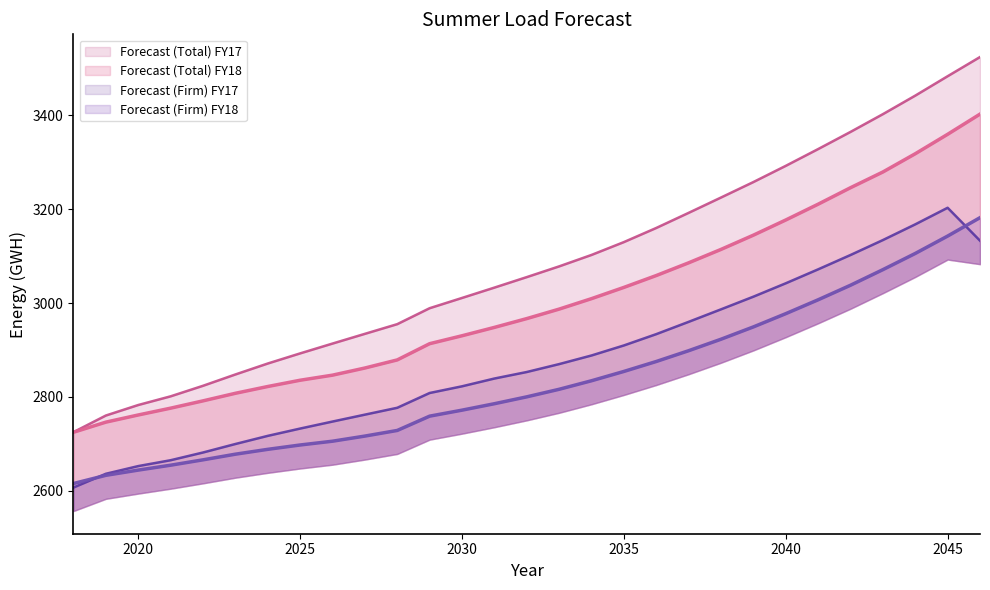

Which has a higher value, 2033 or 2022?

2033